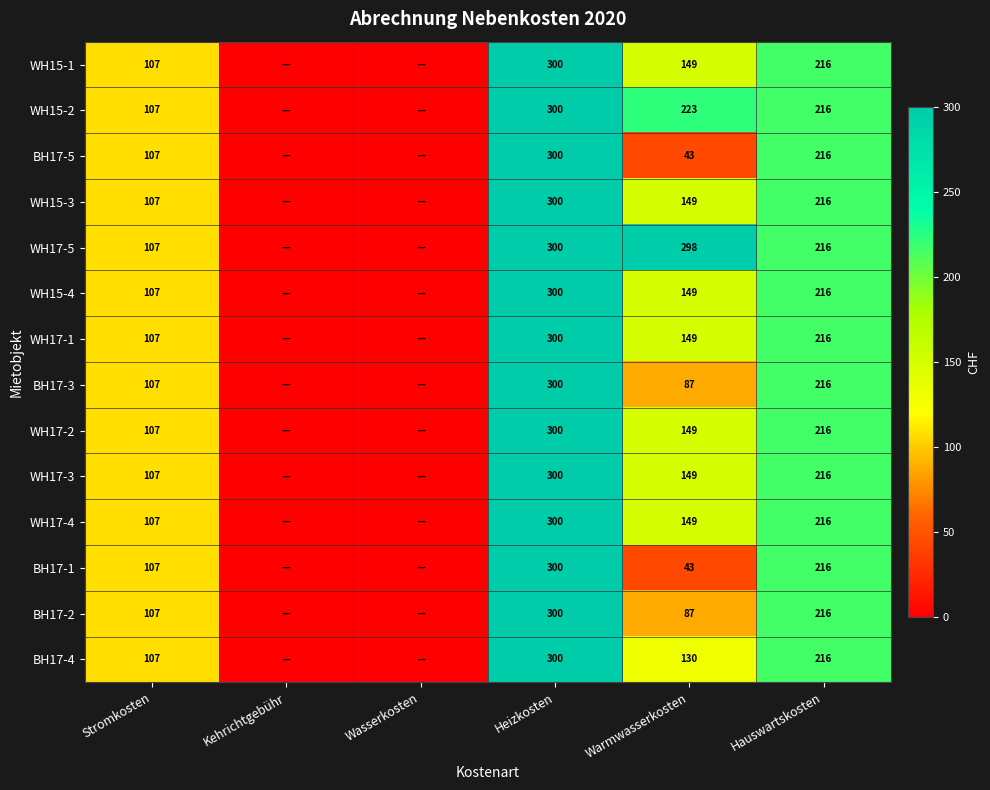

Is it true that WH15-2 equals 100 at Hauswartskosten?

False